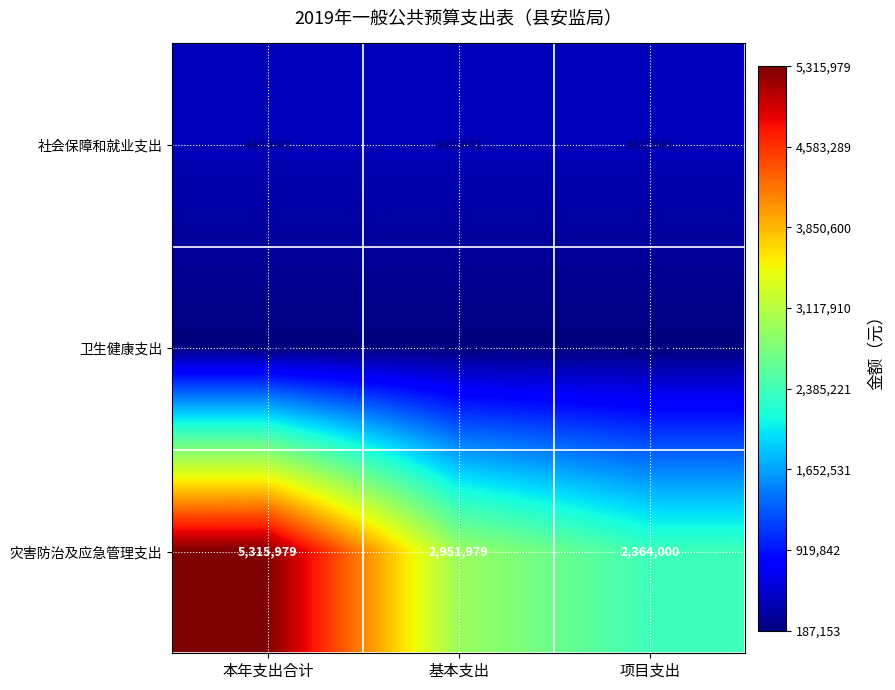

At how many categories does at least one series exceed 2637443?

2